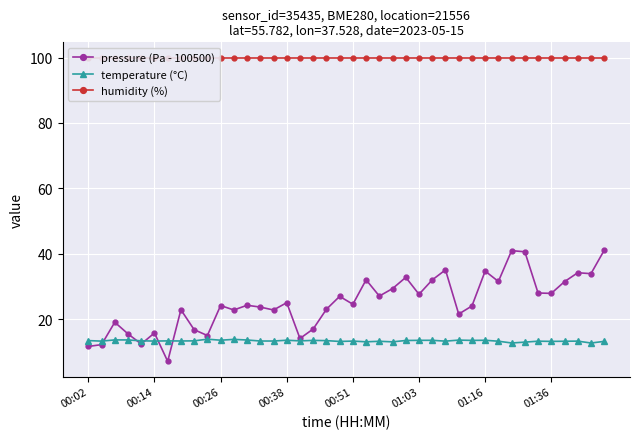

True or false: pressure (Pa - 100500) has more than 1 interior local peaks.

True